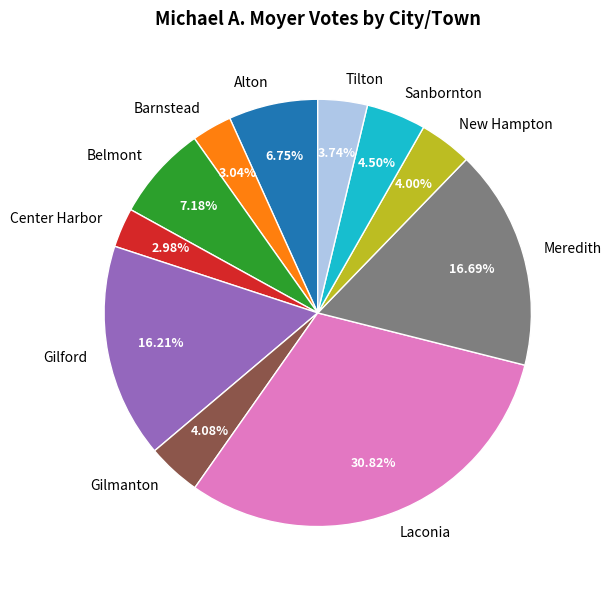

Count the number of slices in the pie.

11